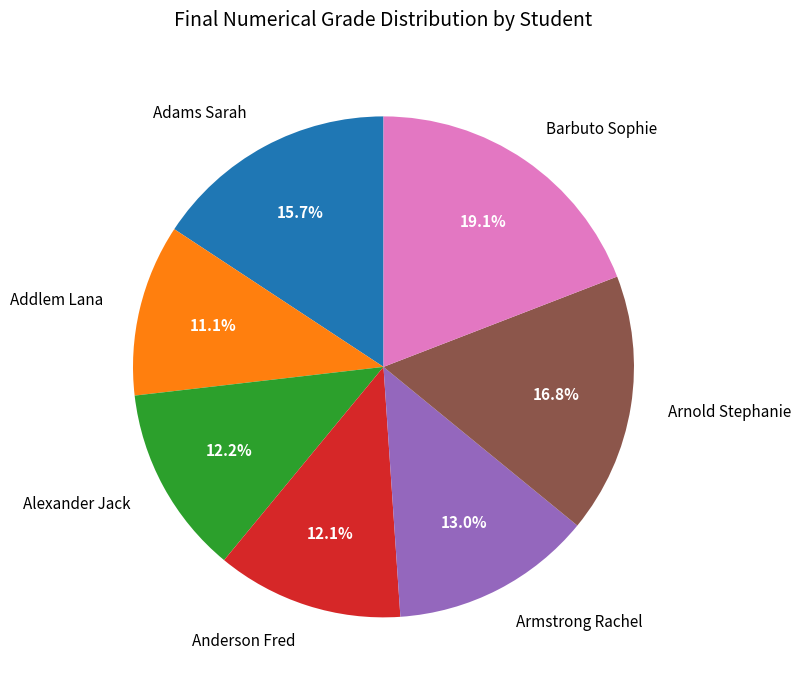

How much of the chart is everything except Adams Sarah?

84.3%